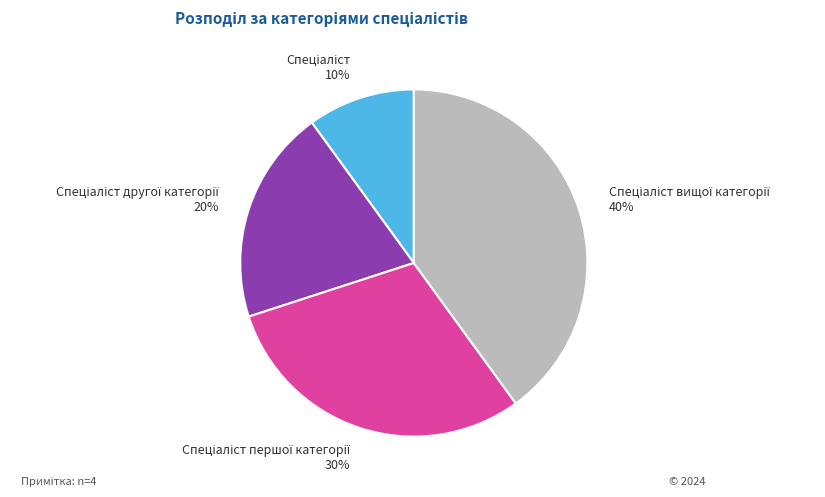

To the nearest percent, what is the difference between the largest and smallest slice percentages?

30%